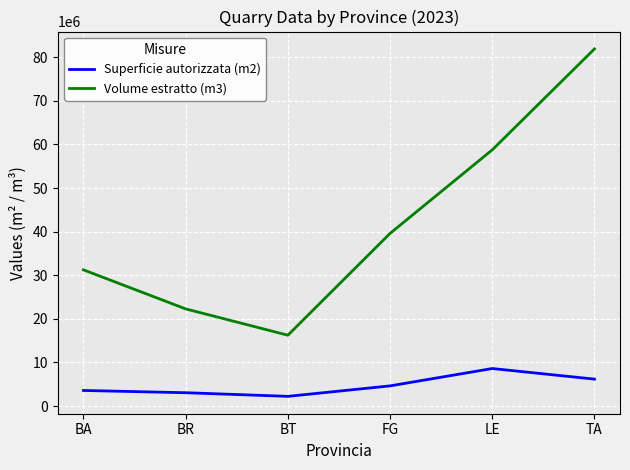

Which series changed the most between BR and LE?

Volume estratto (m3)